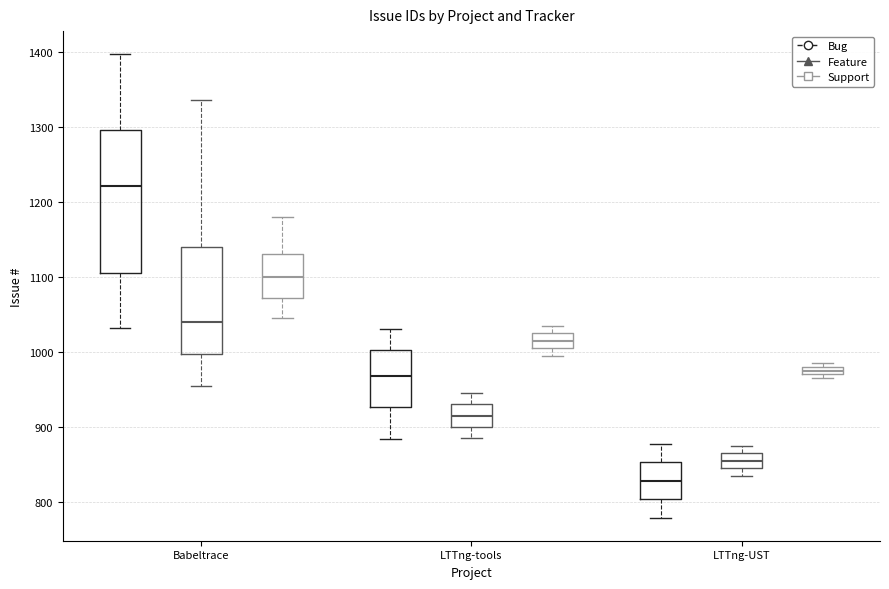

Comparing the boxes themselves (not the whiskers), which one is the tallest?

Babeltrace (Bug)